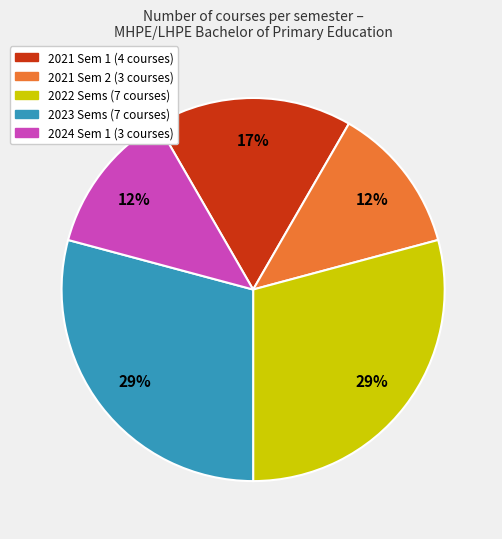

Is there a majority slice in this chart?

No